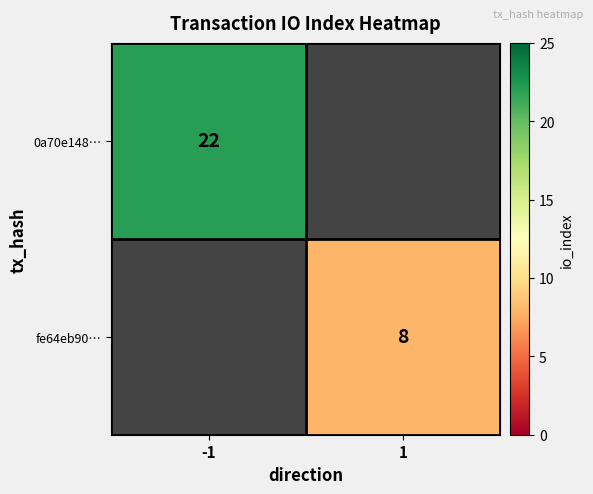

Is it true that 0a70e148… equals 33 at -1?

False